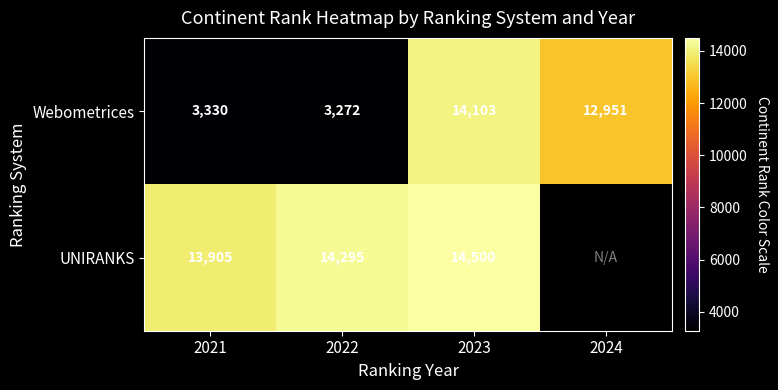

The Webometrices series shows 4995.6 at 2021. True or false?

False